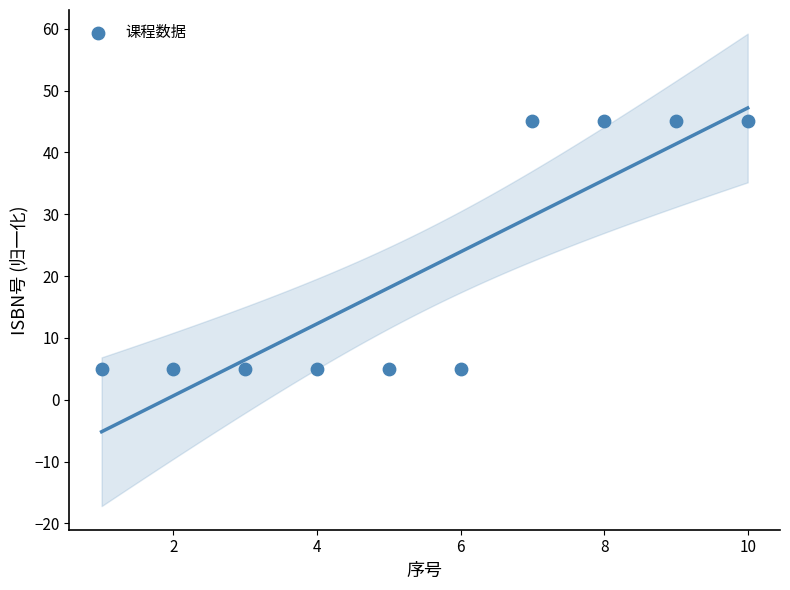

What is the range of Y values (max minus min)?

40.0